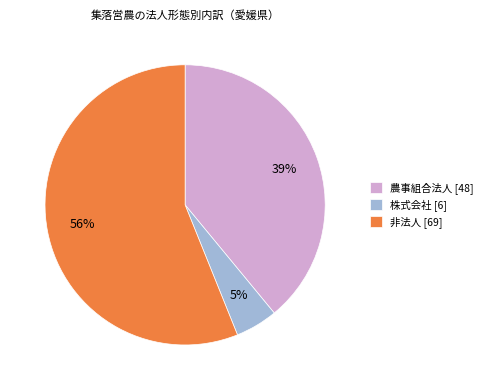

Which category has the biggest portion of the pie?

非法人 [69]